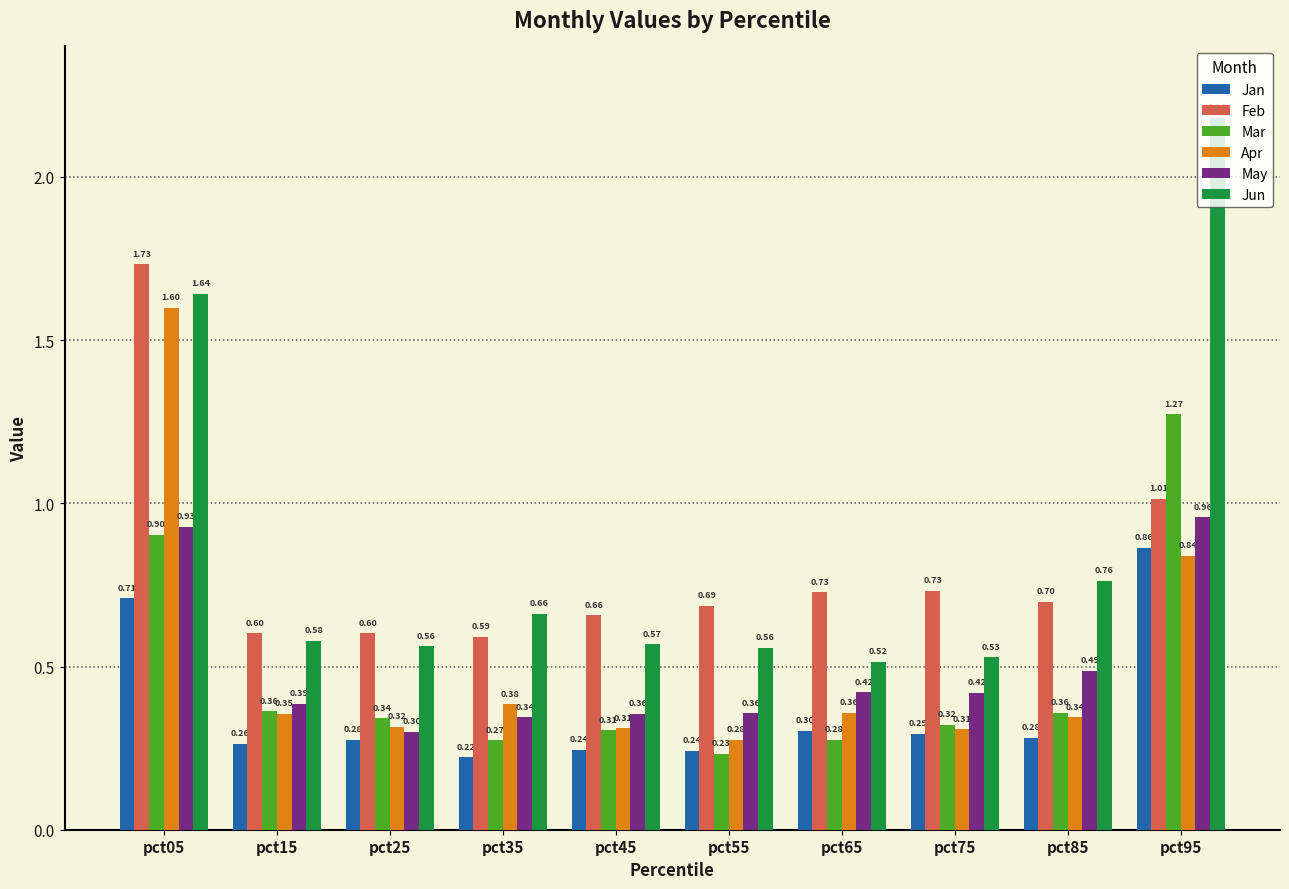

At which label does Feb reach its peak?

pct05